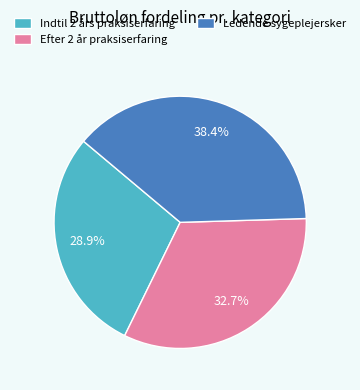

Which slice is the largest?

Ledende sygeplejersker